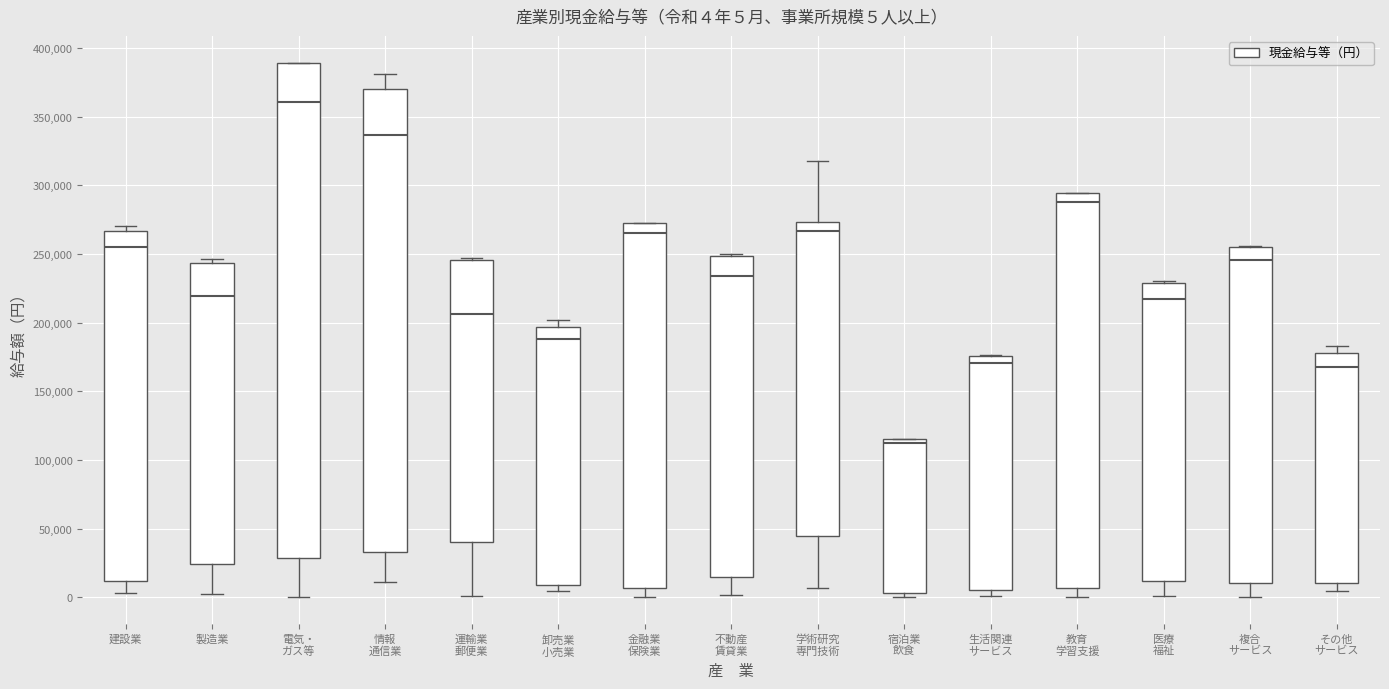

Which box is the tallest, from its lower edge to its upper edge?

電気・ ガス等